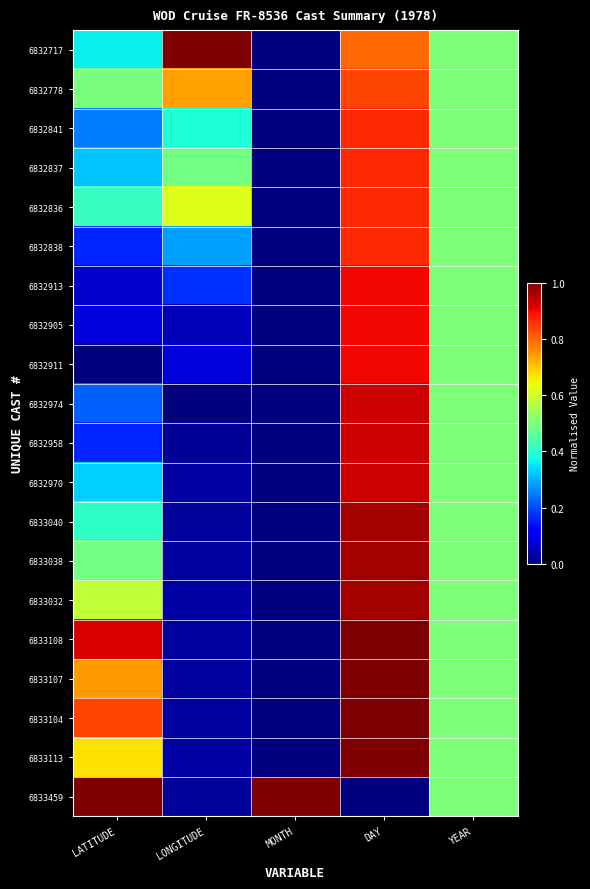

How many distinct data groups are displayed?

20